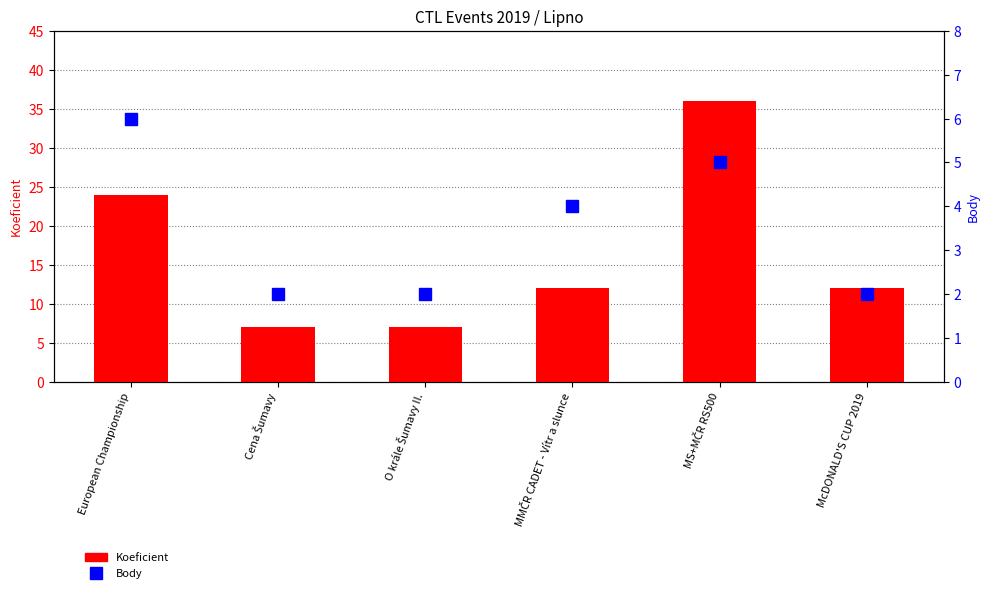

What is the difference between the Body values at Cena Šumavy and European Championship?

4